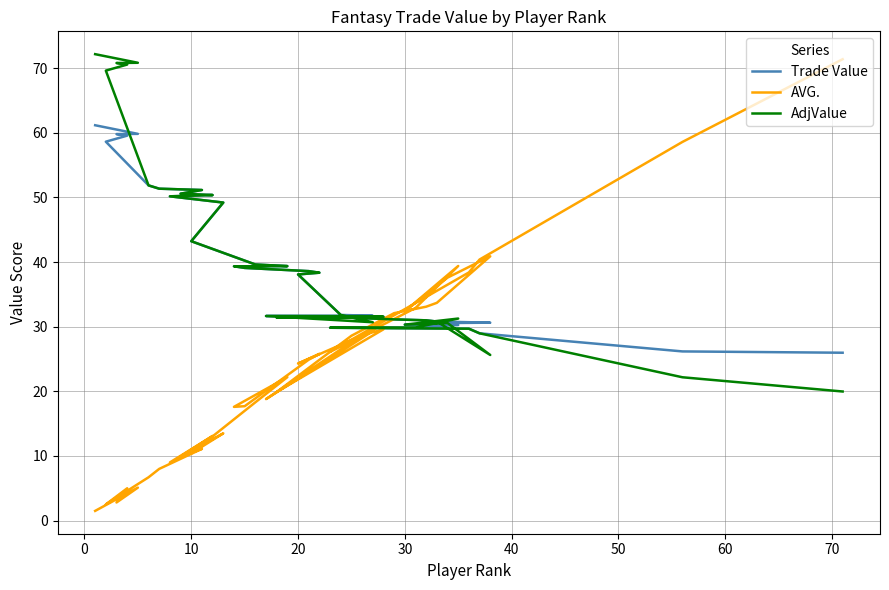

What is the difference between the maximum and minimum values in the AdjValue series?

52.2